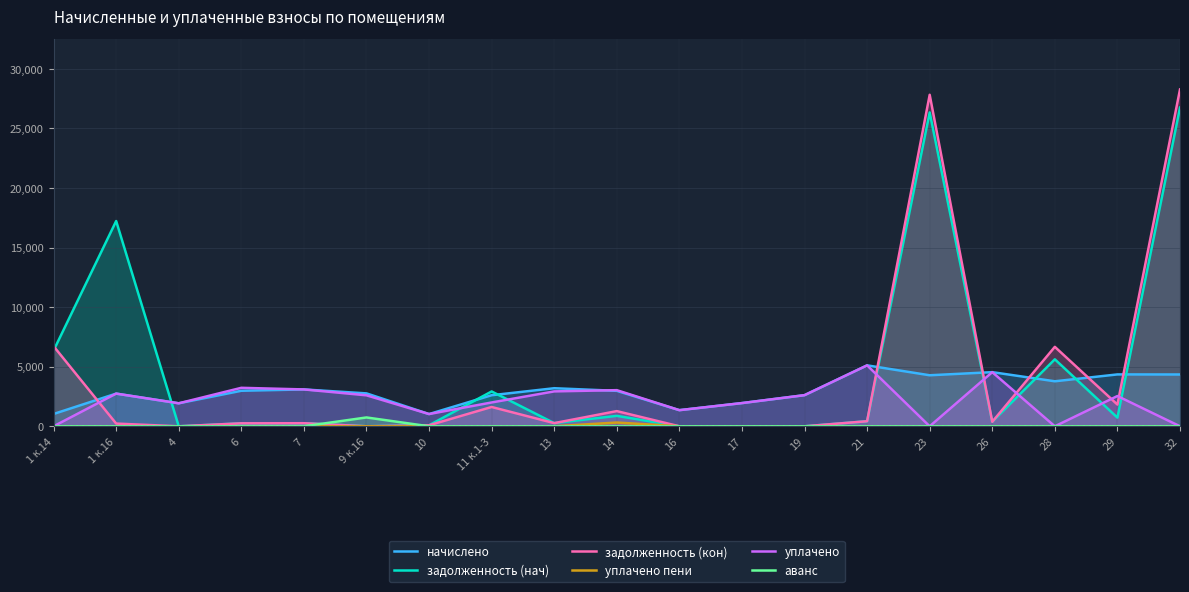

Which category has the highest value in the уплачено пени series?

14